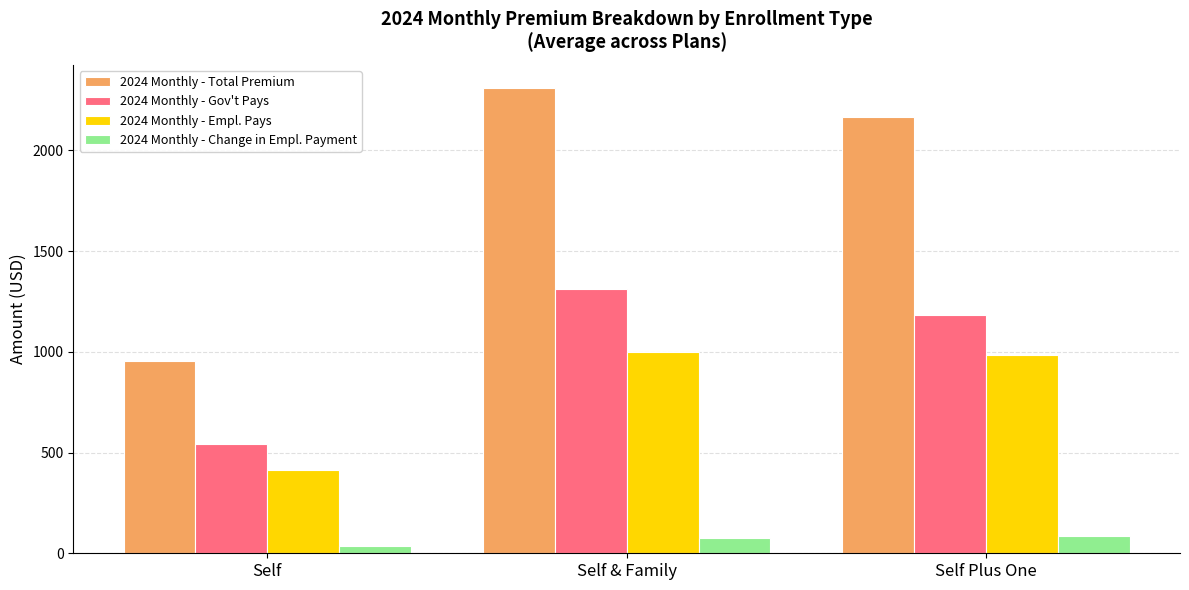

What is the label of the 1st bar from the right?

Self Plus One